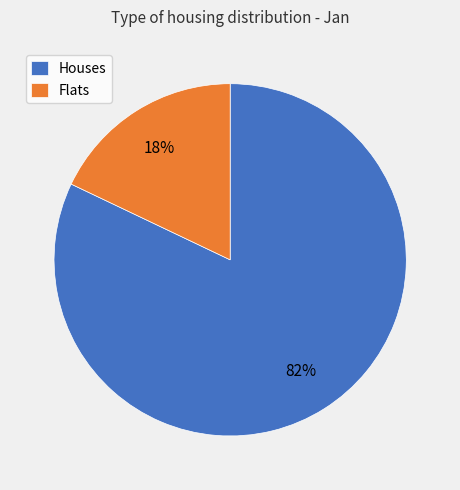

What percentage is the Houses slice, to the nearest percent?

82%